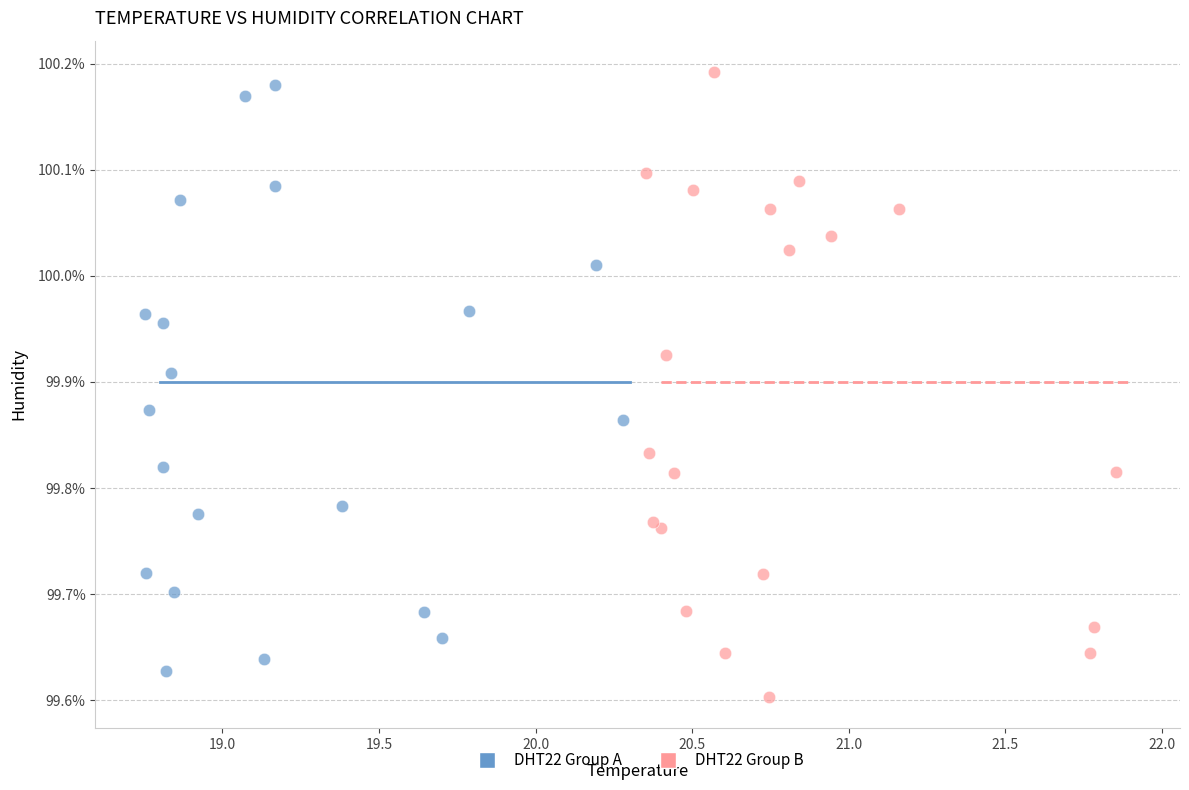

What are all the series names shown in the legend?

DHT22 Group A, DHT22 Group B